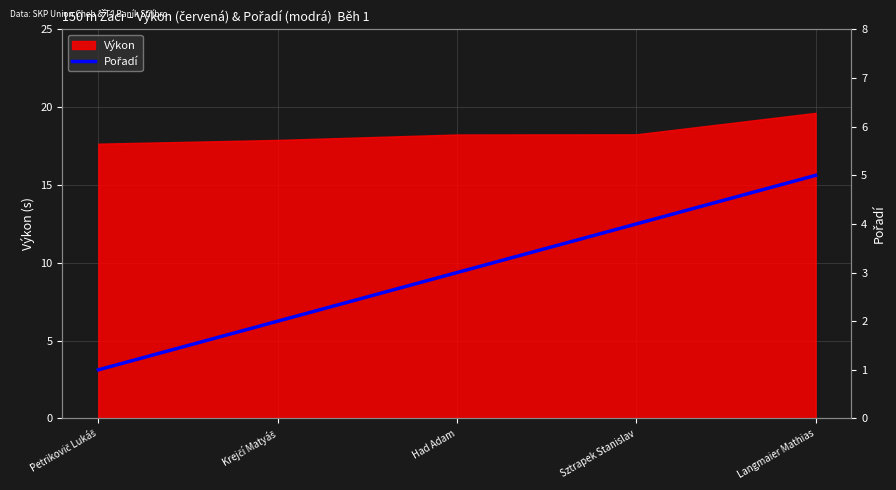

The Výkon series shows 18.3 at Sztrapek Stanislav. True or false?

True